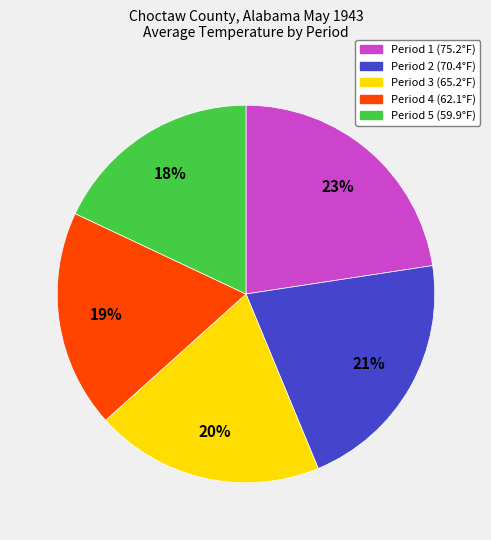

Which slice is the largest?

Period 1